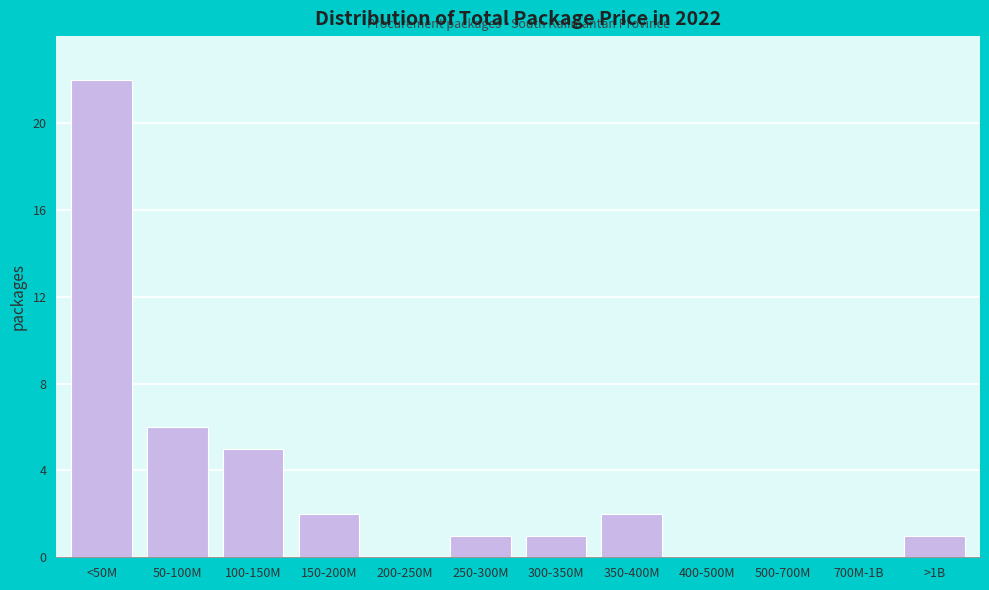

Reading left to right, list all the values displayed in this chart.

<50M=22	50-100M=6	100-150M=5	150-200M=2	200-250M=0	250-300M=1	300-350M=1	350-400M=2	400-500M=0	500-700M=0	700M-1B=0	>1B=1